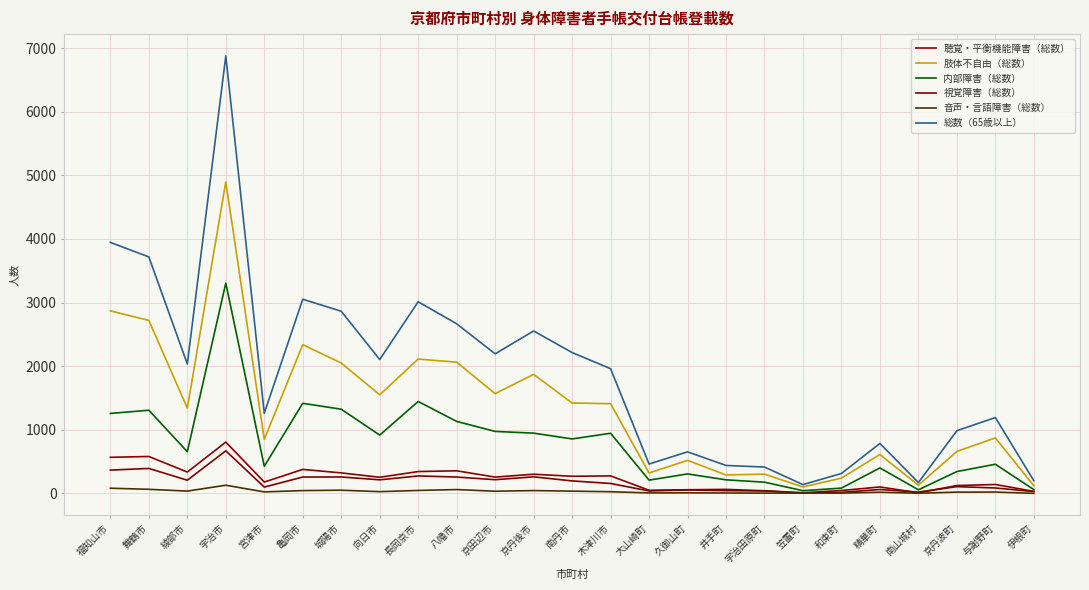

What is the maximum value for 肢体不自由（総数）?

4897